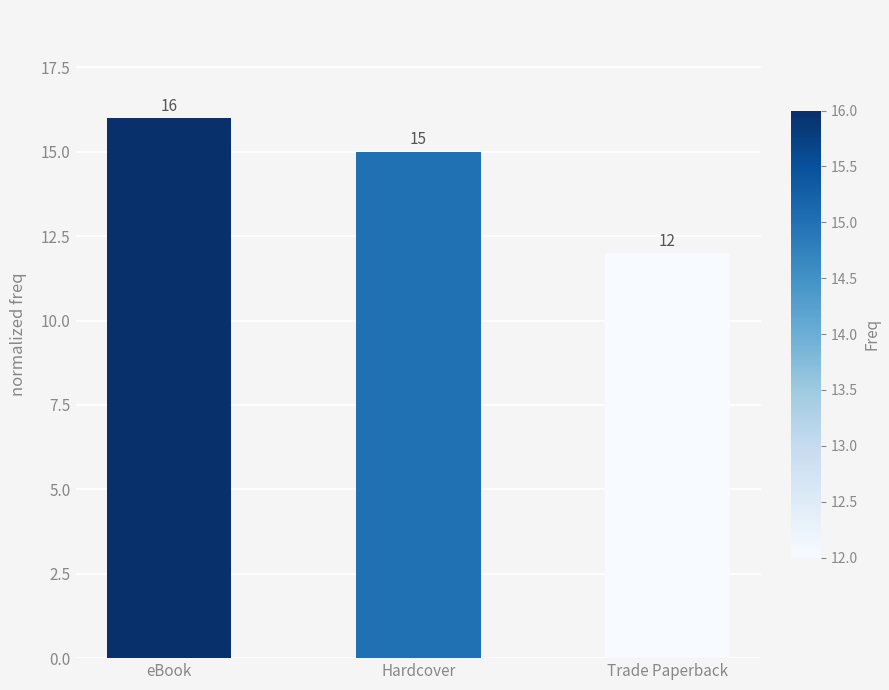

Rank the categories by value from highest to lowest.

eBook, Hardcover, Trade Paperback